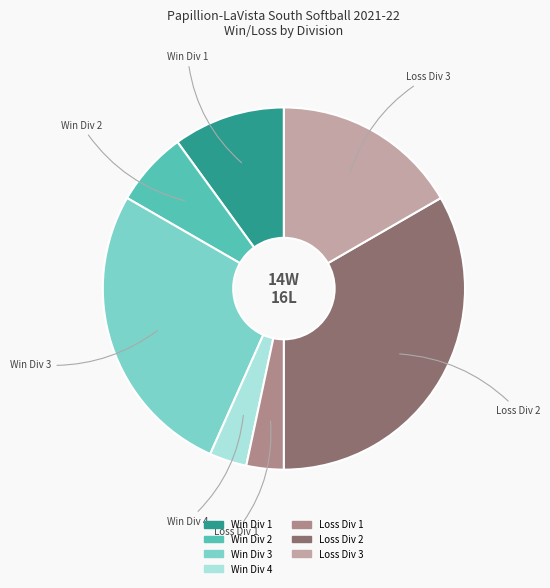

Is there any slice that represents more than half of the pie?

No